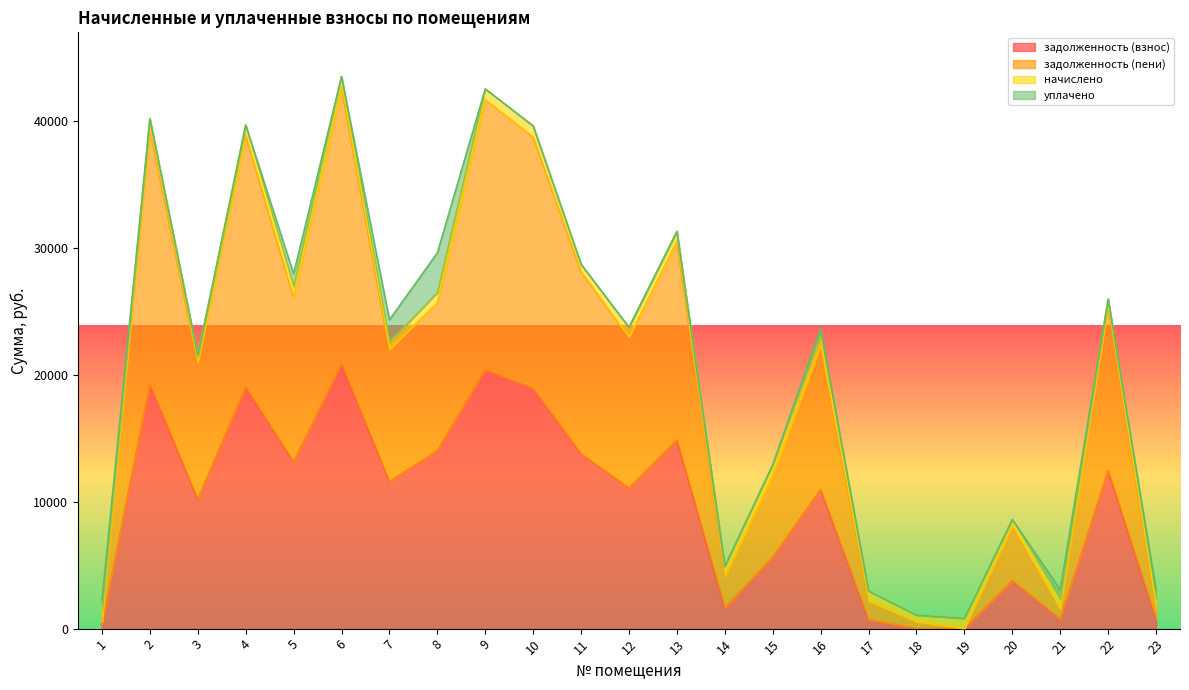

Does the chart display data point markers on the line(s)?

No